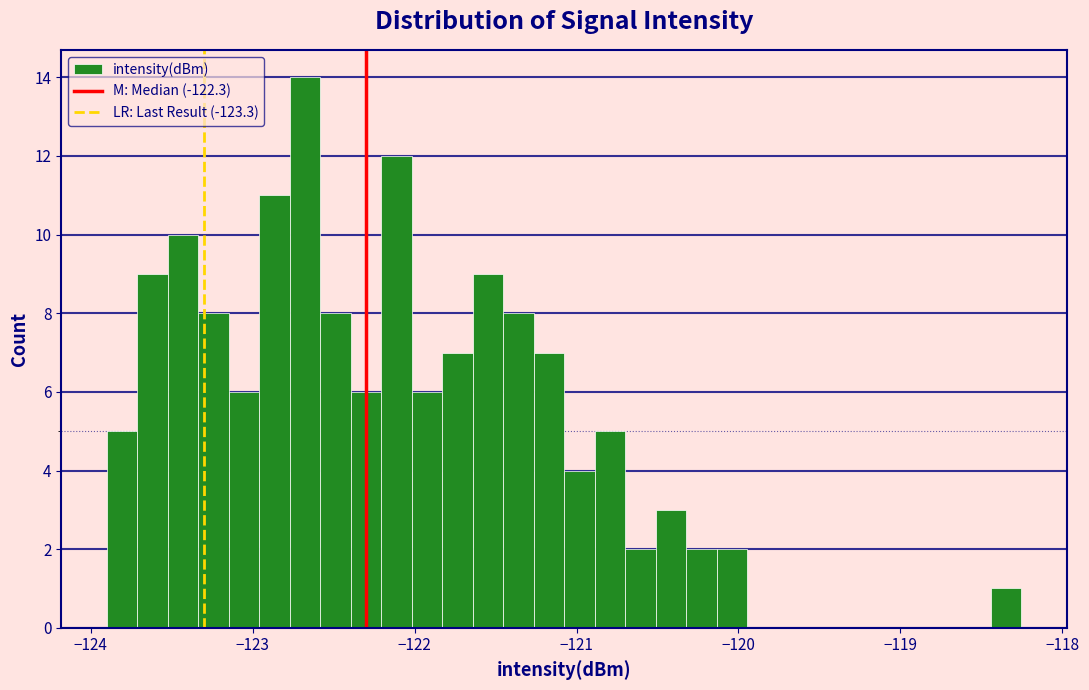

Around what value on the x-axis is the tallest bar? Give the approximate position of its centre, as read against the axis.

-122.7